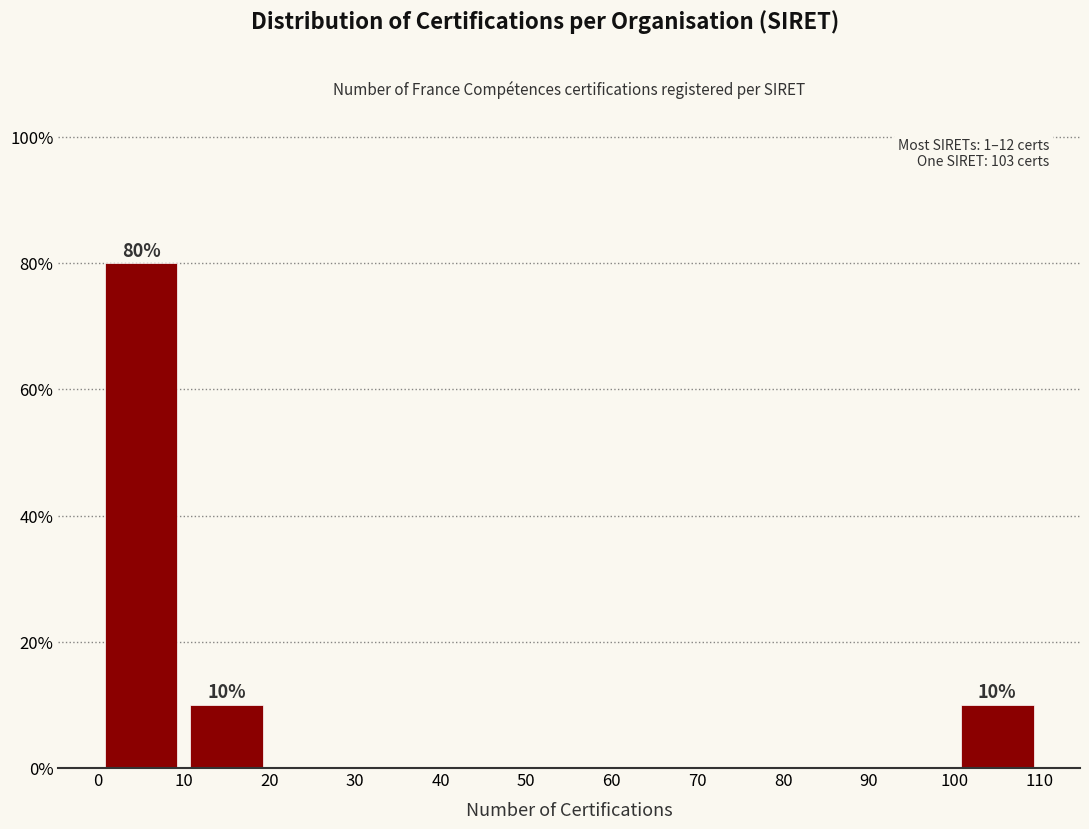

Over which range of the x-axis is the bar tallest?

0 to 10